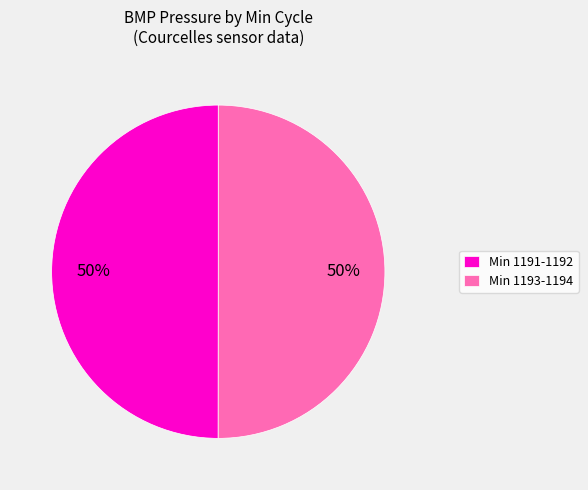

To the nearest percent, what portion does Min 1193-1194 represent?

50%